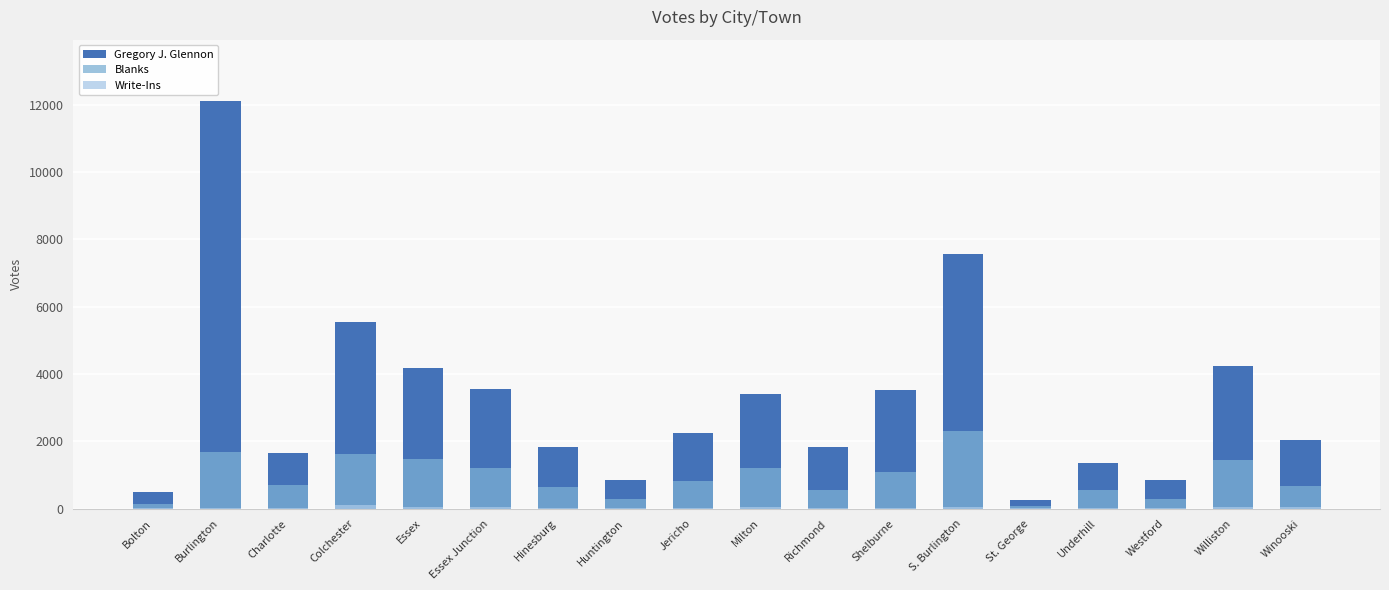

At which label is Write-Ins closest to 49?

S. Burlington